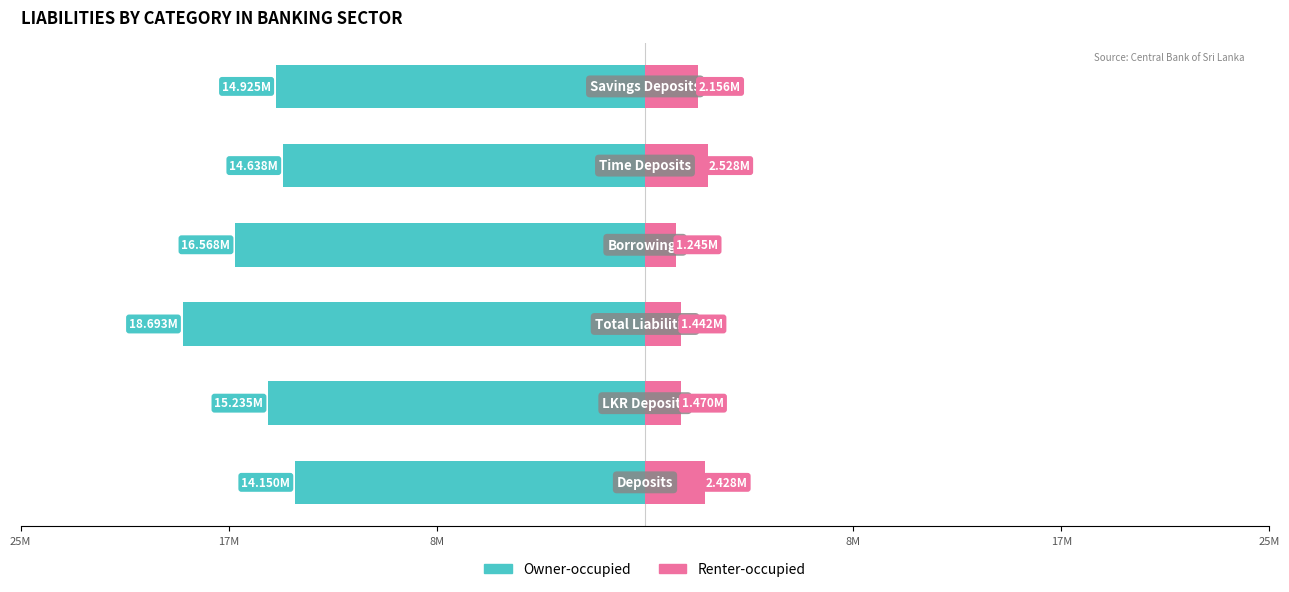

Are the bars grouped side by side (vs. stacked)?

Yes